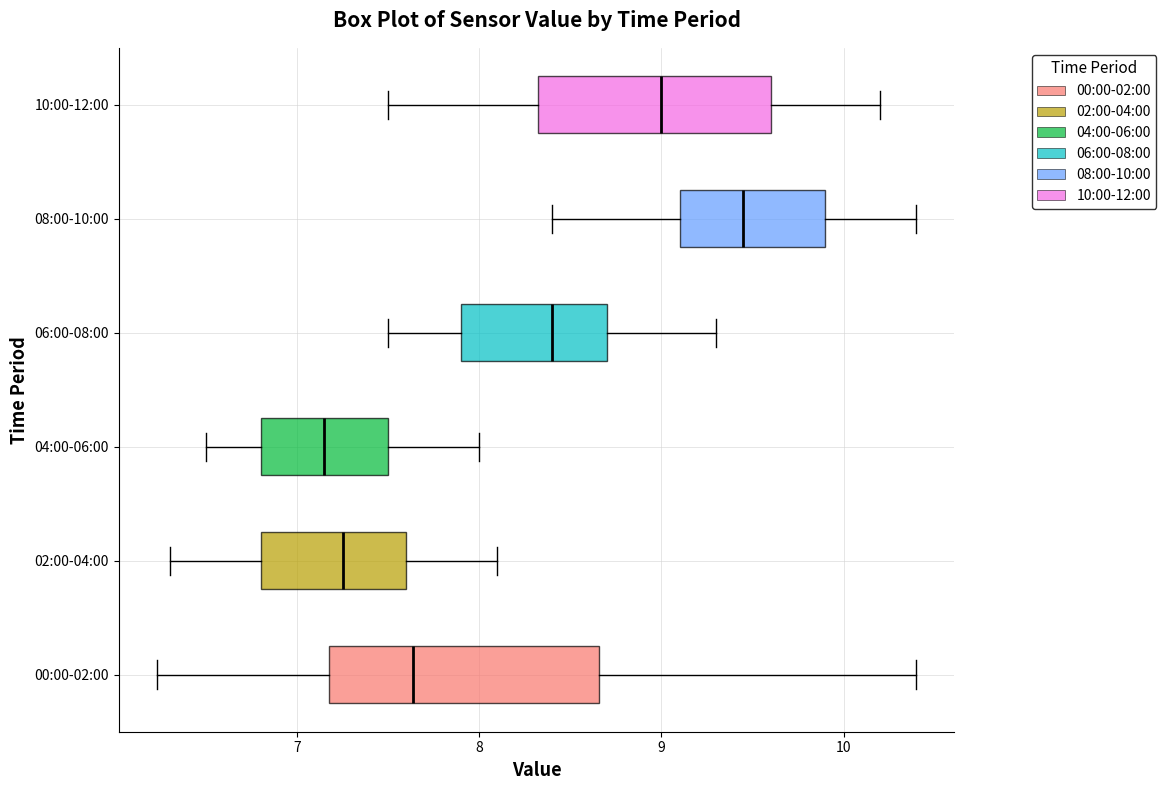

Reading bottom to top, transcribe this box plot: for each box, give where its median line is, the range the box spans, and where its two whiskers end, as read against the x-axis. The values are not printed on the chart, so give them approximately, as read against the axis.

00:00-02:00: median 7.6, box 7.2 to 8.7, whiskers 6.2 to 10.4
02:00-04:00: median 7.3, box 6.8 to 7.6, whiskers 6.3 to 8.1
04:00-06:00: median 7.2, box 6.8 to 7.5, whiskers 6.5 to 8.0
06:00-08:00: median 8.4, box 7.9 to 8.7, whiskers 7.5 to 9.3
08:00-10:00: median 9.5, box 9.1 to 9.9, whiskers 8.4 to 10.4
10:00-12:00: median 9.0, box 8.3 to 9.6, whiskers 7.5 to 10.2